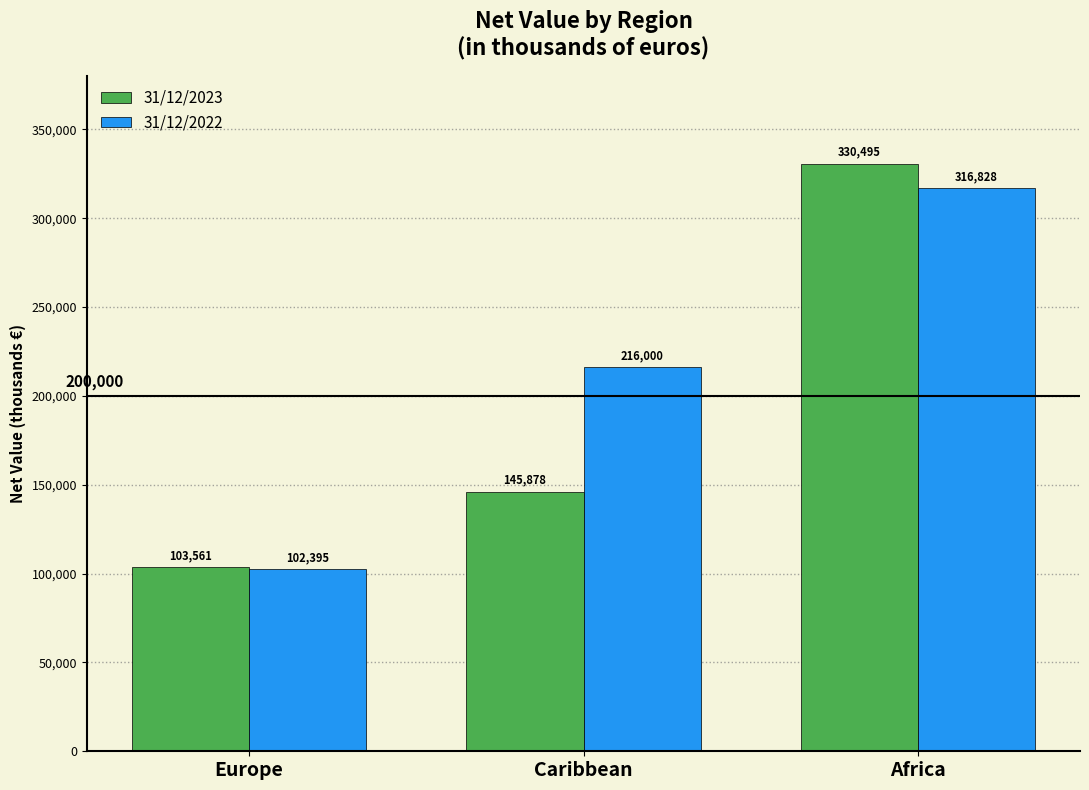

What are all the series names shown in the legend?

31/12/2023, 31/12/2022